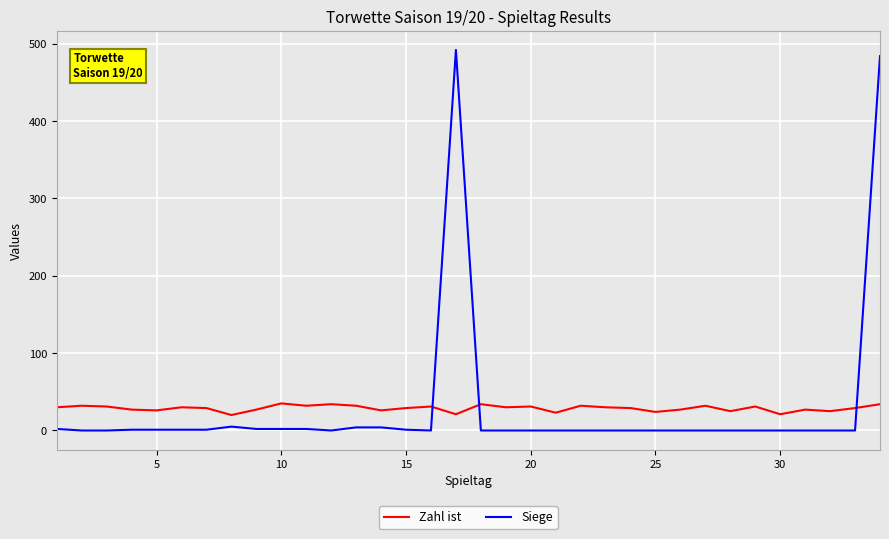

What is the difference between the maximum and minimum values in the Siege series?

492